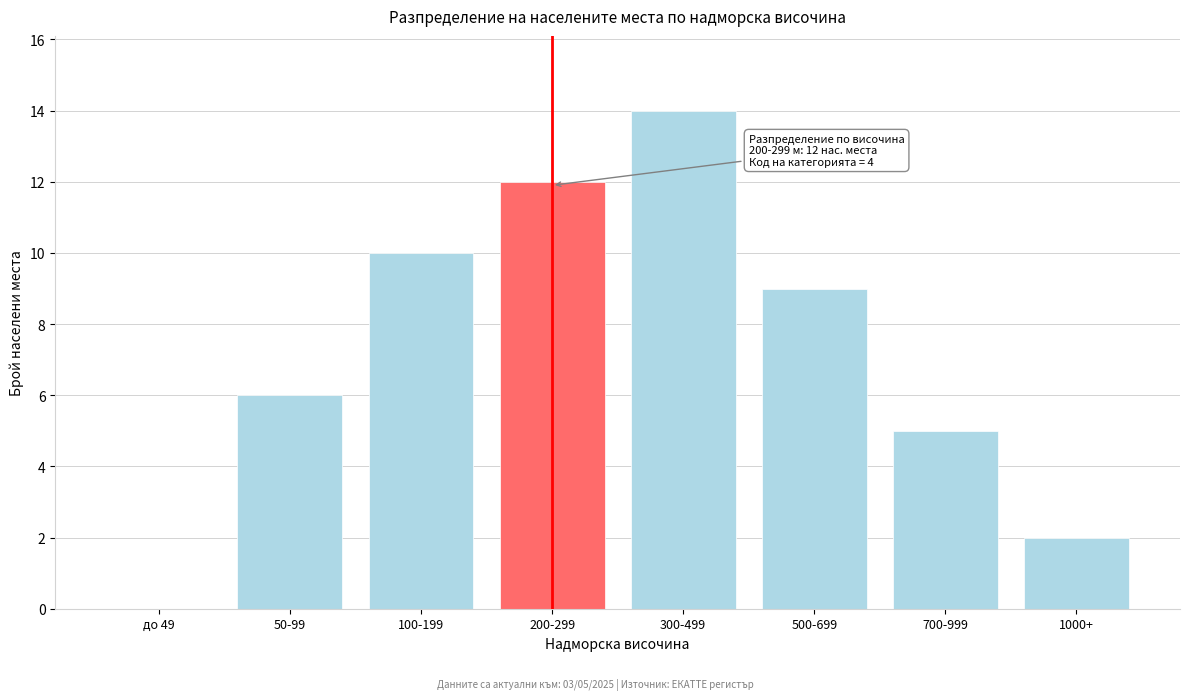

Reading left to right, list all the values displayed in this chart.

до 49=0	50-99=6	100-199=10	200-299=12	300-499=14	500-699=9	700-999=5	1000+=2